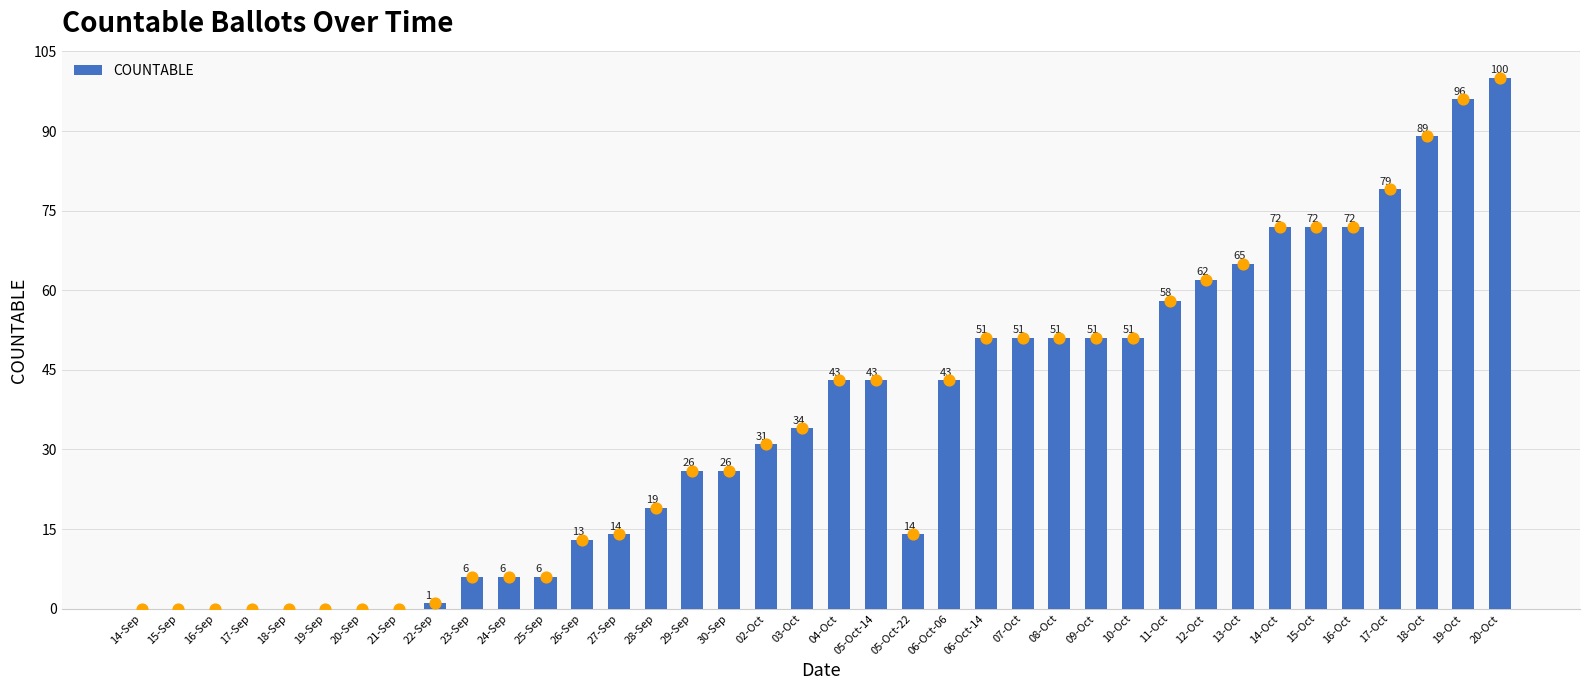

Approximately how many times larger is the value at 13-Oct compared to 24-Sep?

10.8